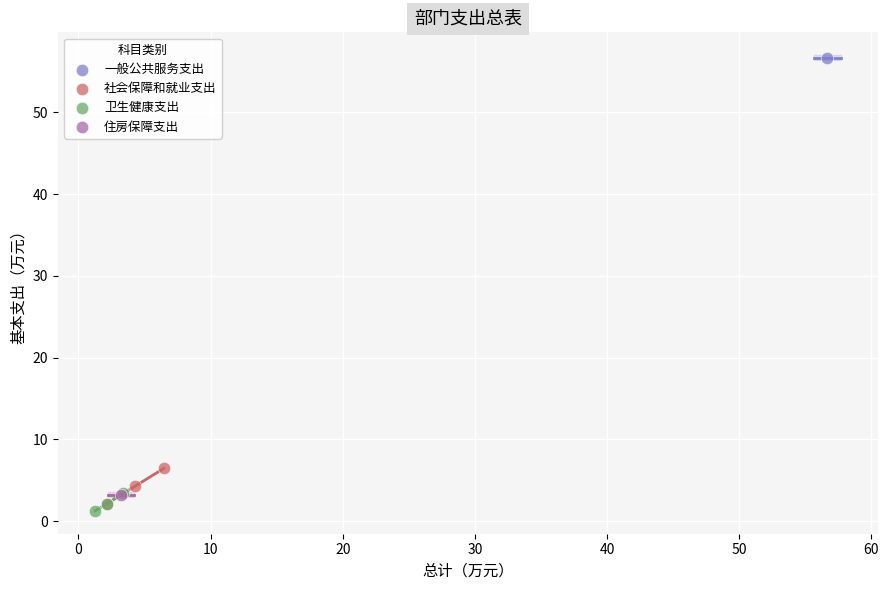

What are all the series names shown in the legend?

一般公共服务支出, 社会保障和就业支出, 卫生健康支出, 住房保障支出